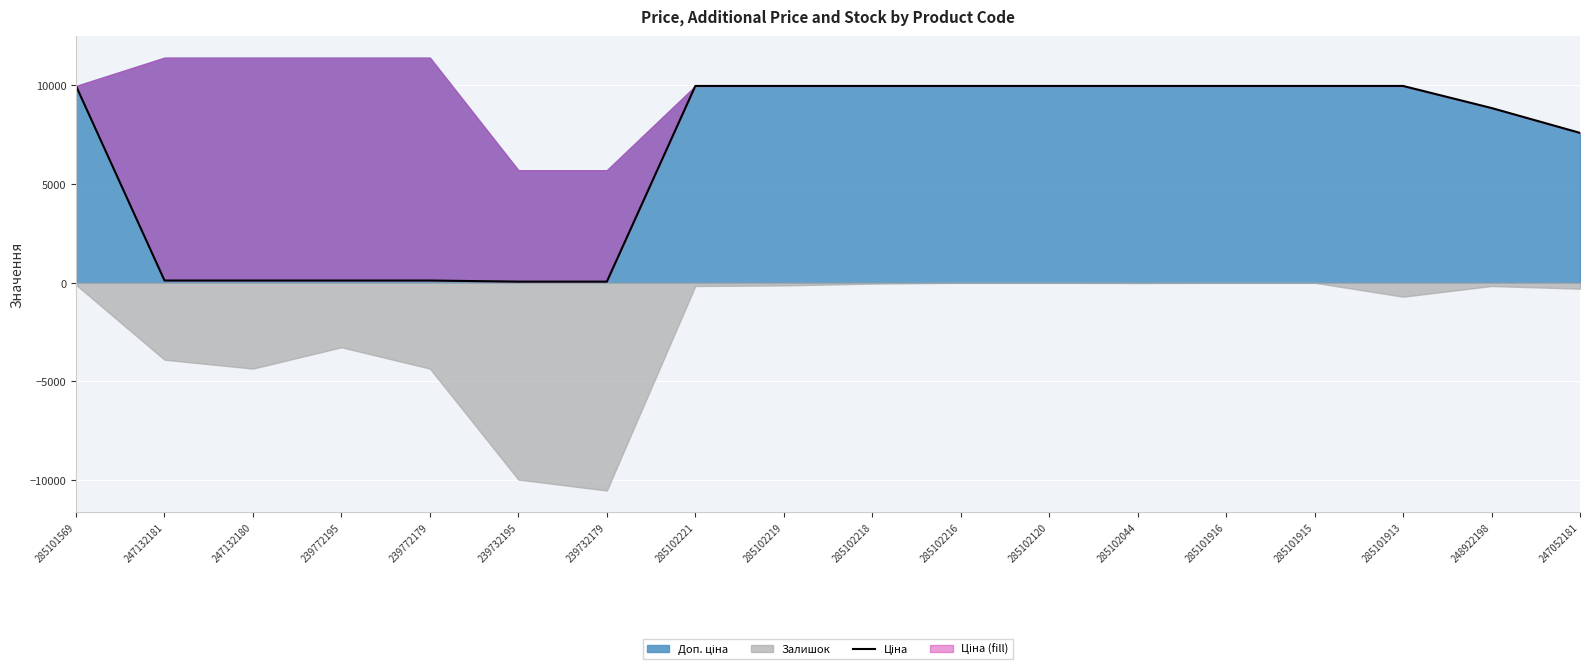

List the labels in order of value, smallest first.

239732195, 239732179, 247132181, 247132180, 239772195, 239772179, 247052181, 248922198, 285101569, 285102221, 285102219, 285102218, 285102216, 285102120, 285102044, 285101916, 285101915, 285101913